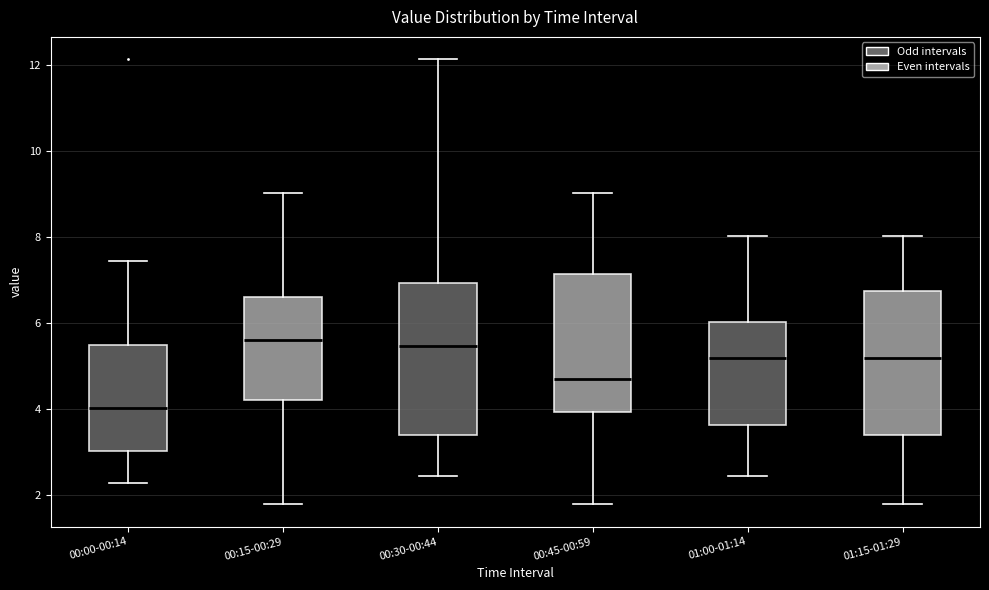

Reading left to right, transcribe this box plot: for each box, give where its median line is, the range the box spans, and where its two whiskers end, as read against the y-axis. The values are not printed on the chart, so give them approximately, as read against the axis.

00:00-00:14: median 4.0, box 3.0 to 5.4, whiskers 2.2 to 7.4
00:15-00:29: median 5.6, box 4.2 to 6.6, whiskers 1.8 to 9.0
00:30-00:44: median 5.4, box 3.4 to 7.0, whiskers 2.4 to 12.2
00:45-00:59: median 4.8, box 4.0 to 7.2, whiskers 1.8 to 9.0
01:00-01:14: median 5.2, box 3.6 to 6.0, whiskers 2.4 to 8.0
01:15-01:29: median 5.2, box 3.4 to 6.8, whiskers 1.8 to 8.0